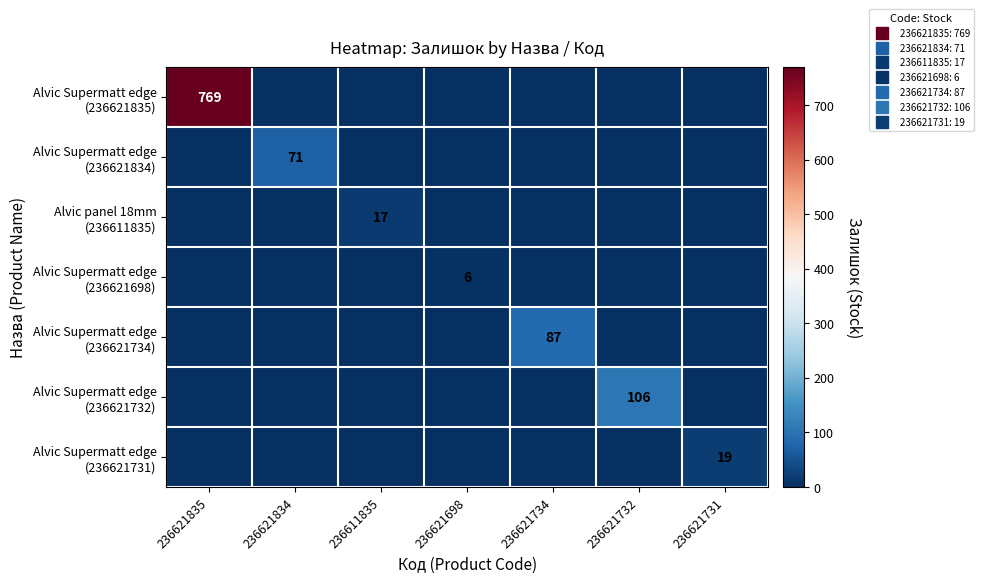

Where is Alvic panel 18mm (236611835) nearest to the value 8?

236621835